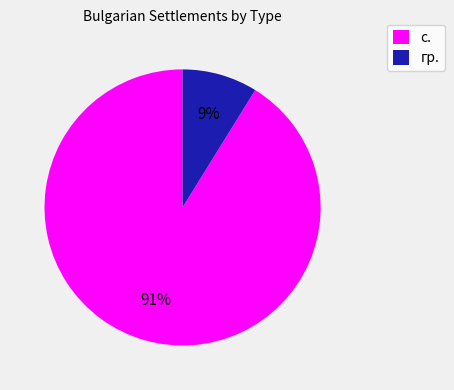

Is it true that с. is 81% of the pie?

False